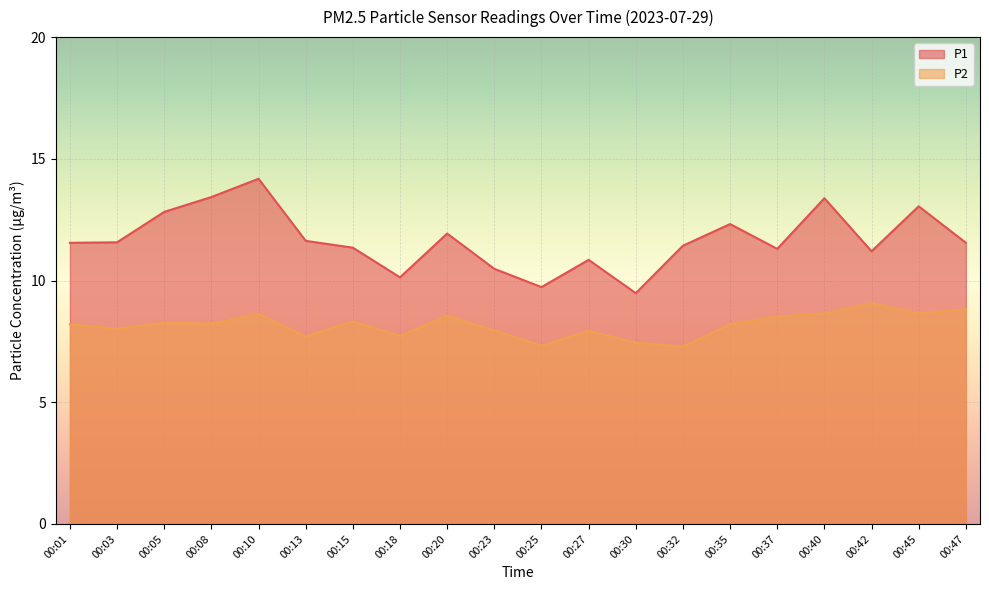

List the labels in order of P1 value, largest first.

00:10, 00:08, 00:40, 00:45, 00:05, 00:35, 00:20, 00:13, 00:03, 00:01, 00:47, 00:32, 00:15, 00:37, 00:42, 00:27, 00:23, 00:18, 00:25, 00:30